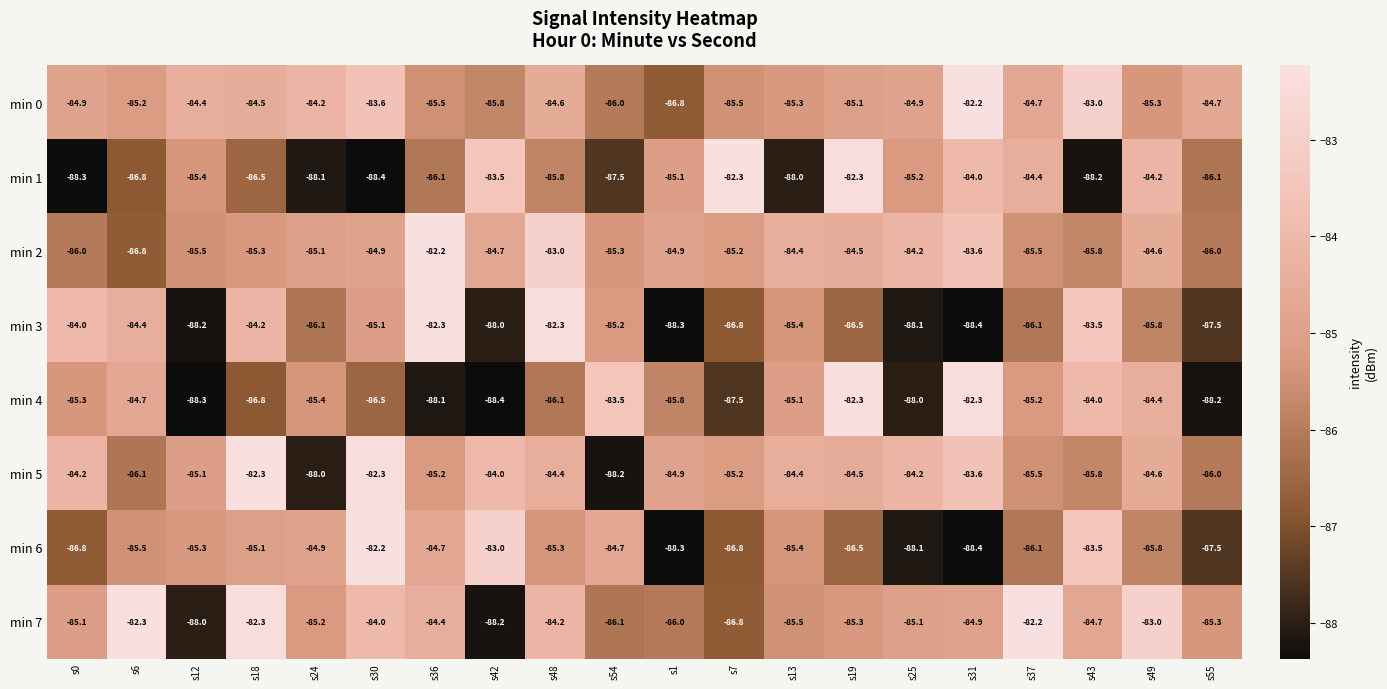

How many series are shown in this chart?

8